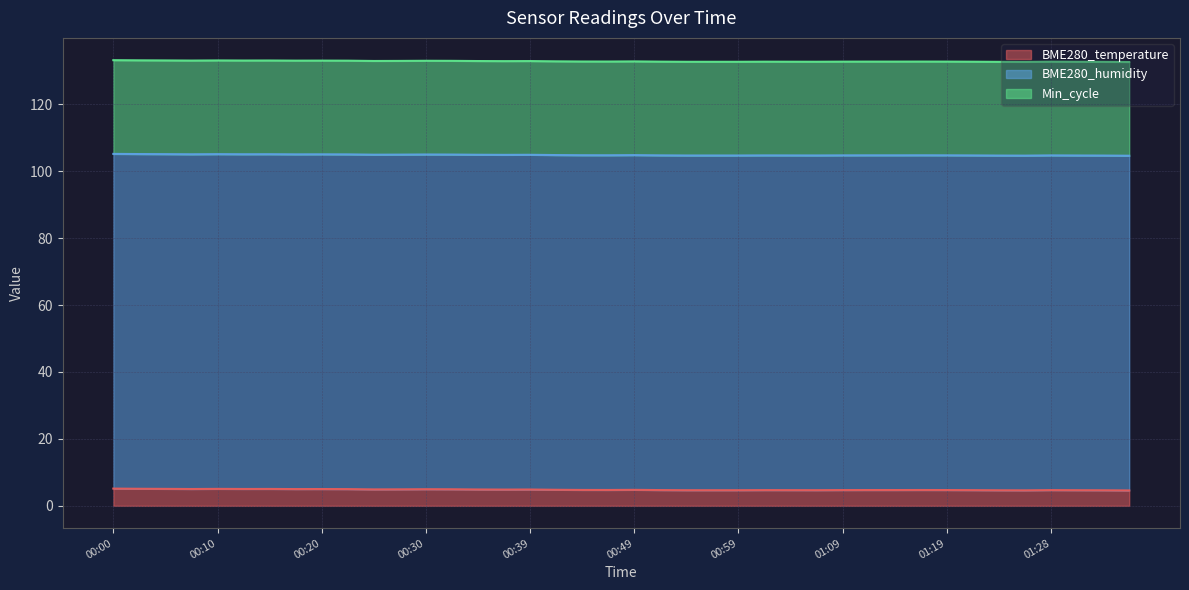

The value of BME280_temperature at 01:26 is 4.6. True or false?

True